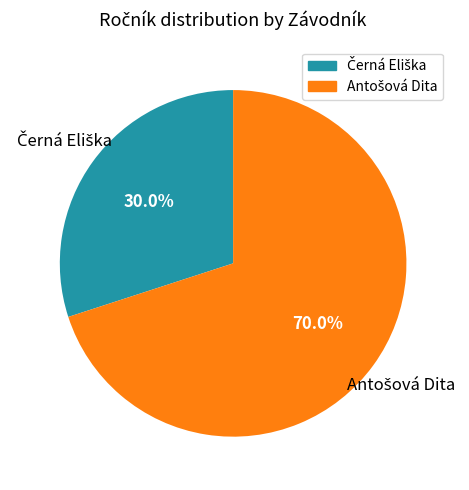

How many segments does this pie chart have?

2